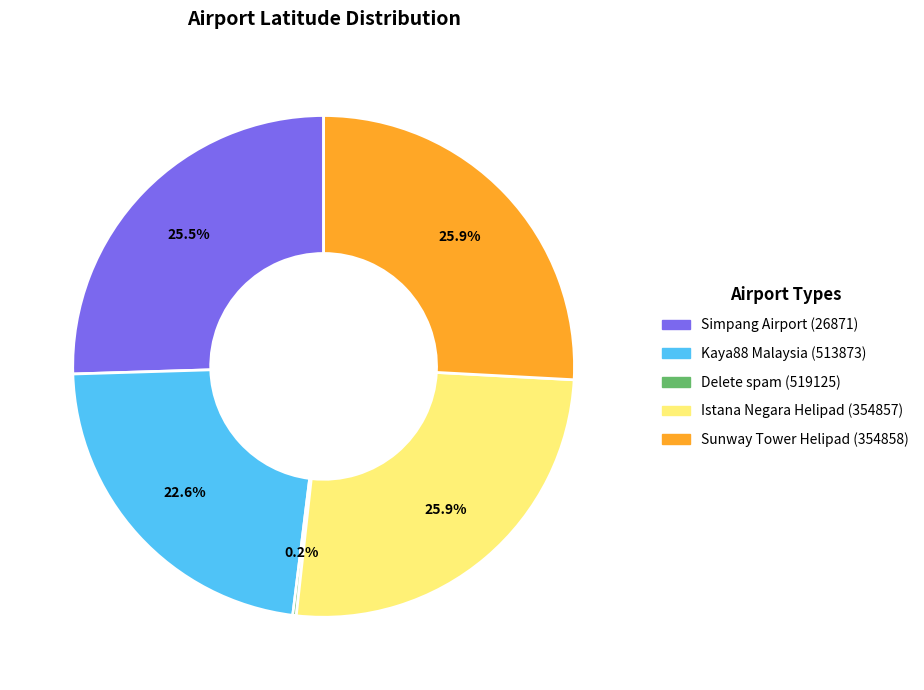

To the nearest percent, what is the difference between the Kaya88 Malaysia (513873) and Sunway Tower Helipad (354858) slice percentages?

3%